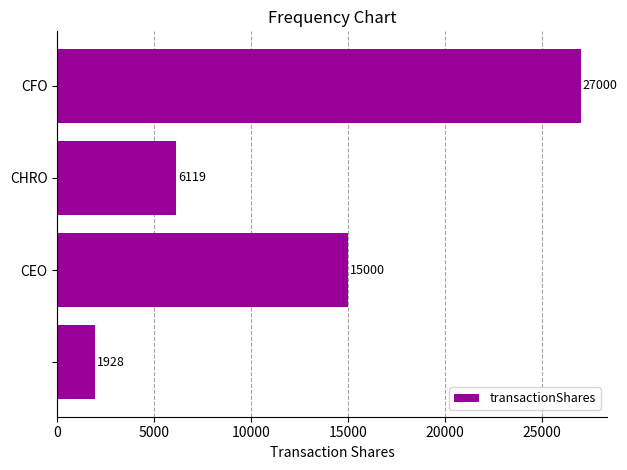

Does the chart contain any negative values?

No